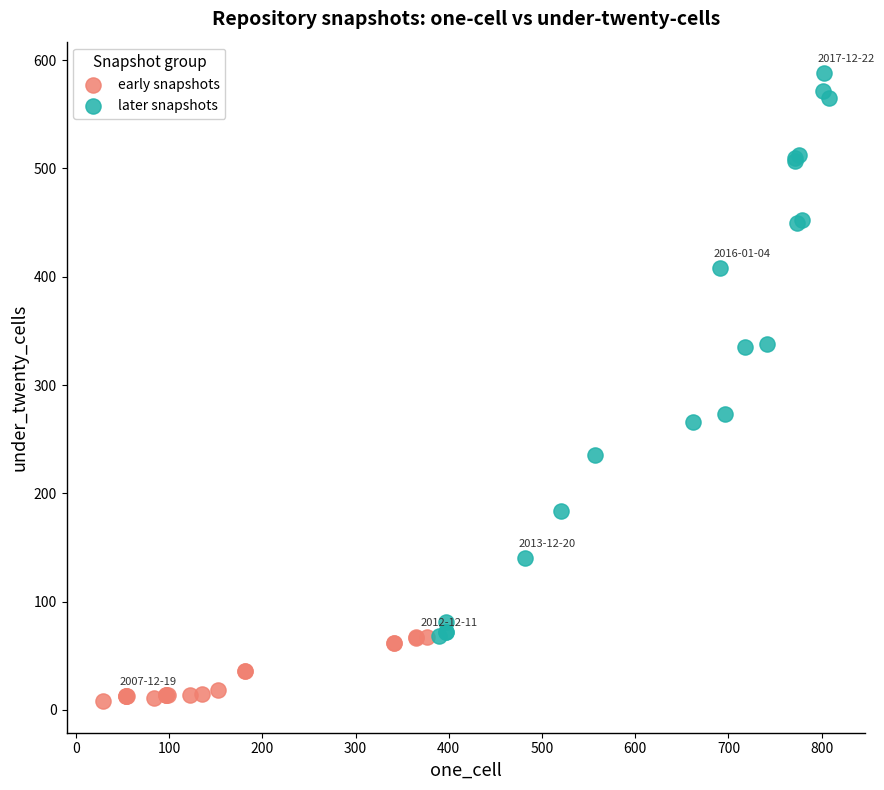

Which series reaches the minimum Y coordinate?

early snapshots